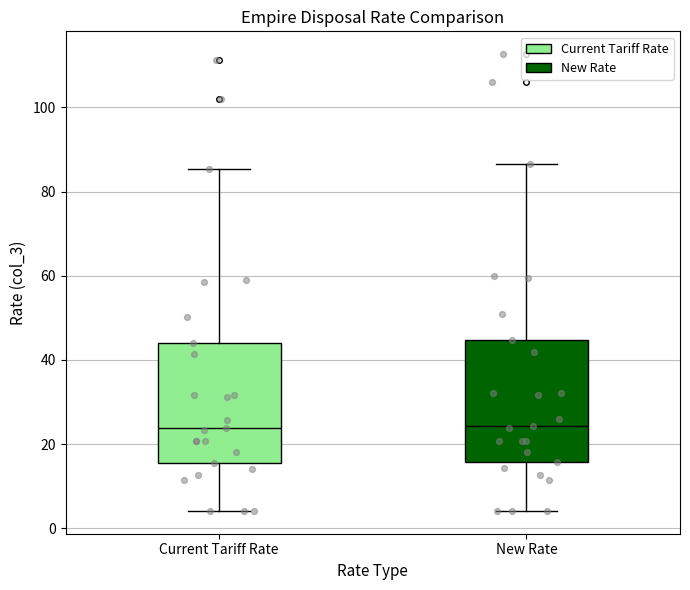

Reading left to right, read every box against the y-axis: the position of its median line, the range the box covers, and the ends of its whiskers. The values are not printed on the chart, so give them approximately, as read against the axis.

Current Tariff Rate: median 24, box 16 to 44, whiskers 4 to 86
New Rate: median 24, box 16 to 44, whiskers 4 to 86